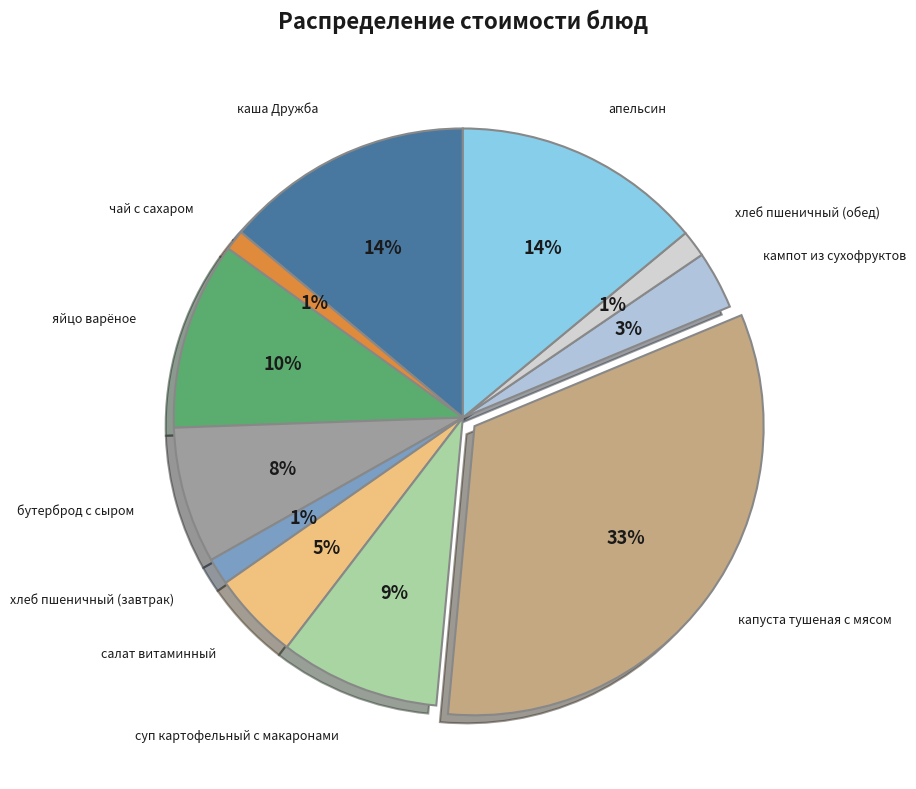

What is the largest slice in the pie chart?

капуста тушеная с мясом